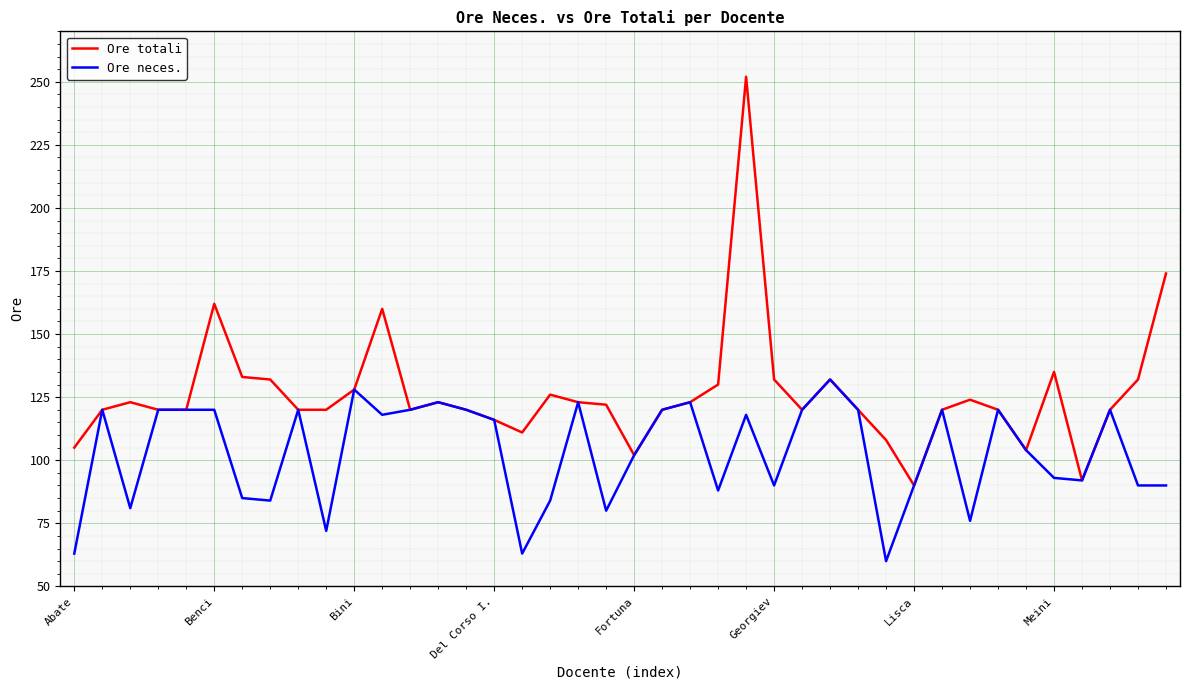

How many lines are shown in the chart?

2